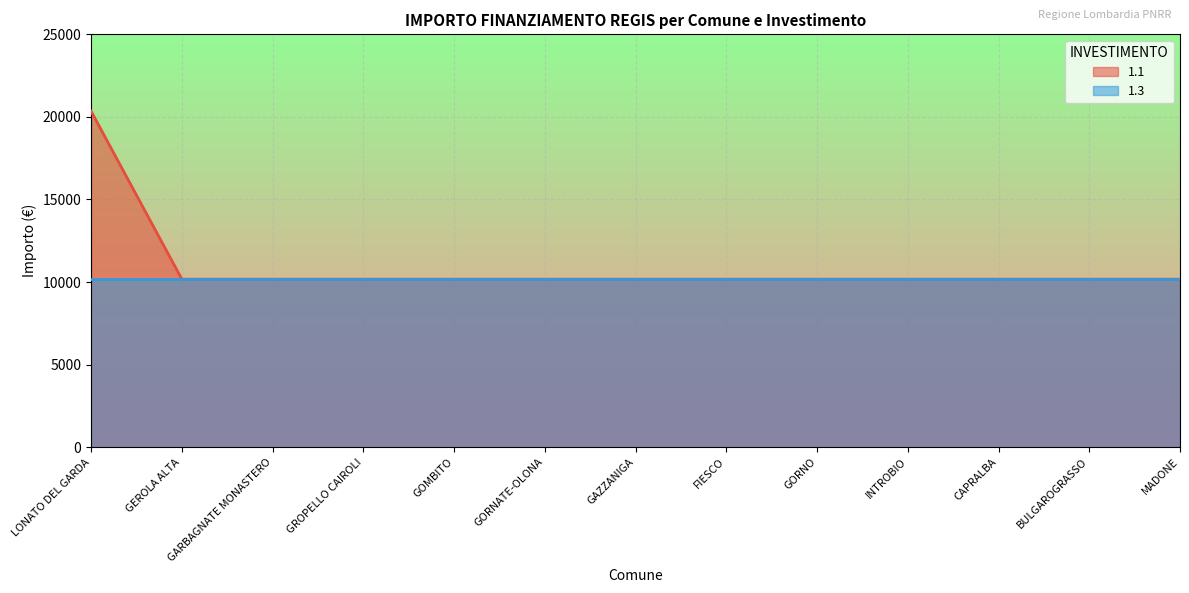

True or false: the data has more than 0 interior local peaks.

False